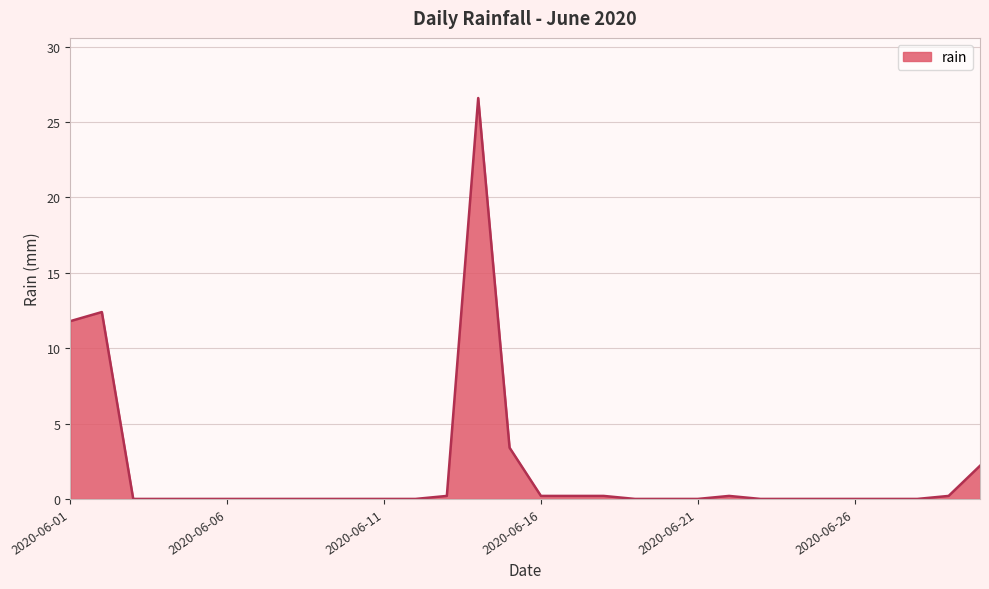

What is the greatest value displayed?

26.6